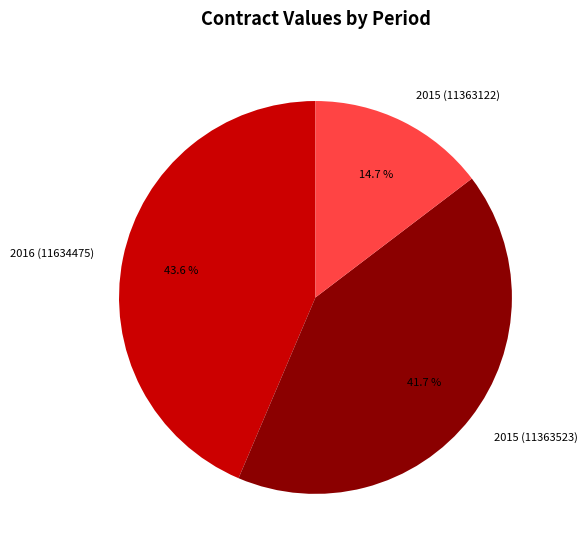

The 2016 (11634475) slice represents 44% of the pie. True or false?

True